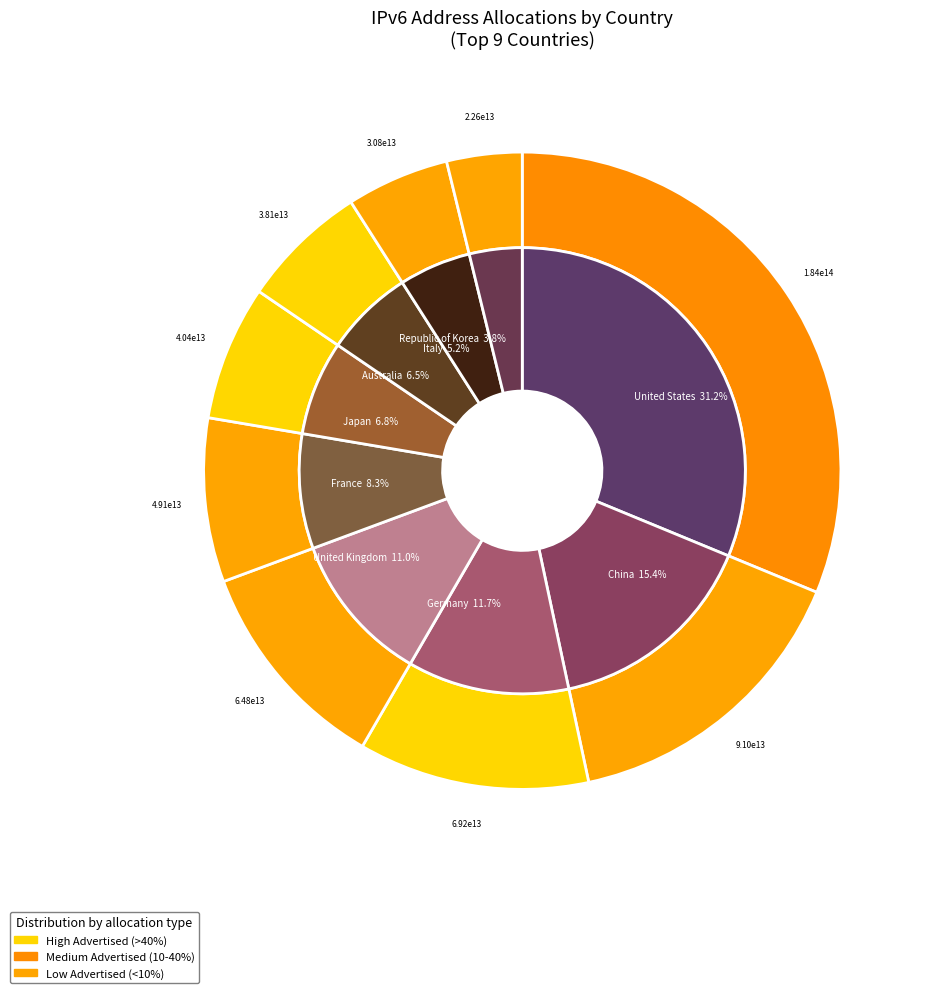

True or false: Germany accounts for 12% of the total.

True